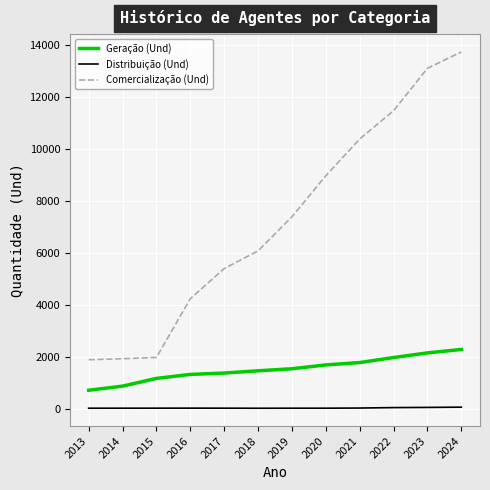

True or false: Geração (Und) and Comercialização (Und) intersect in this chart.

False